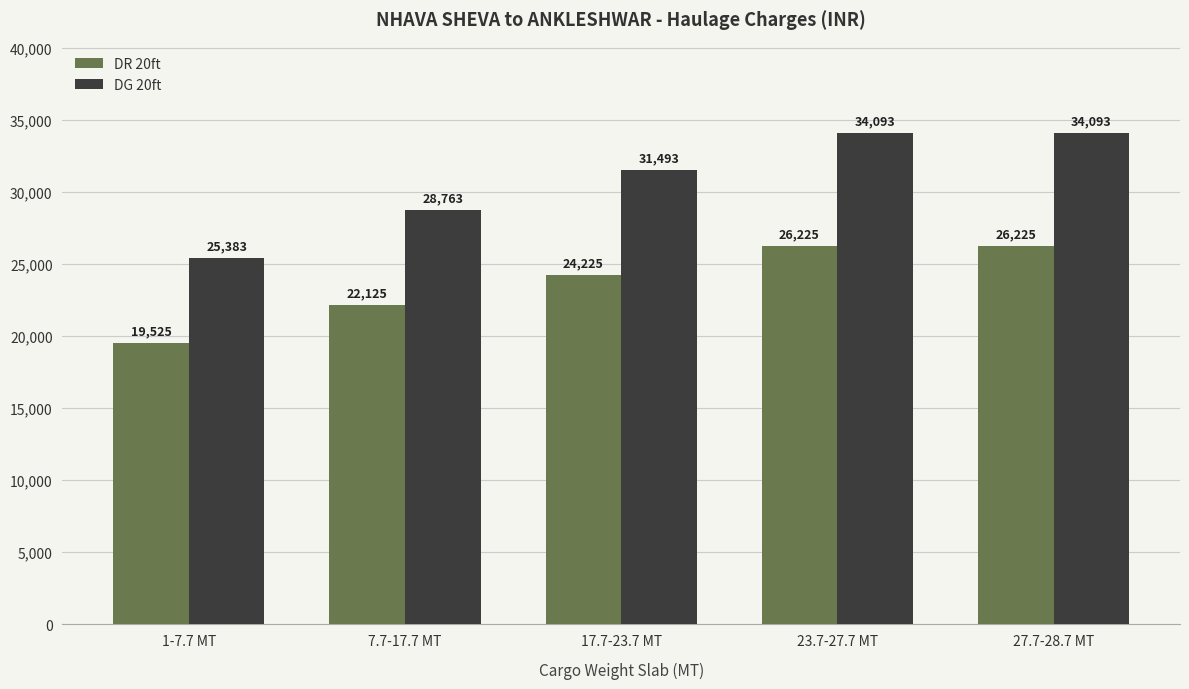

Reading right to left, what are all the values shown in this chart?

DR 20ft: 26225	26225	24225	22125	19525
DG 20ft: 34093	34093	31493	28763	25383